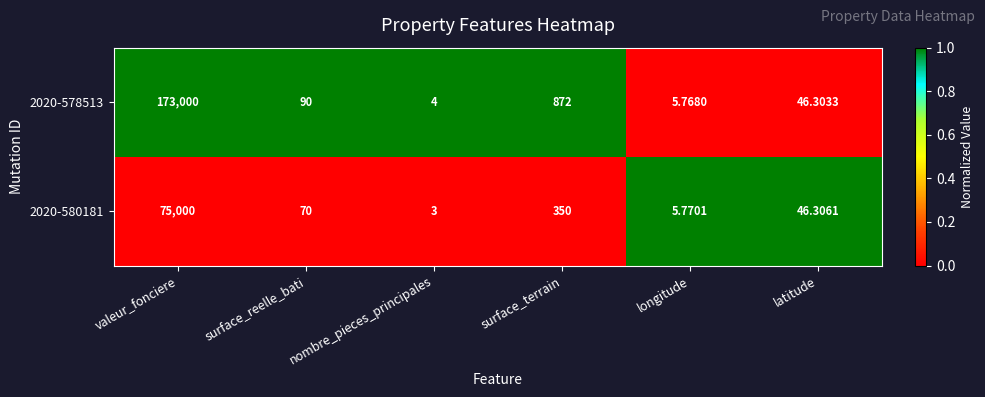

What is the spread (max minus min) of values at nombre_pieces_principales?

1.0